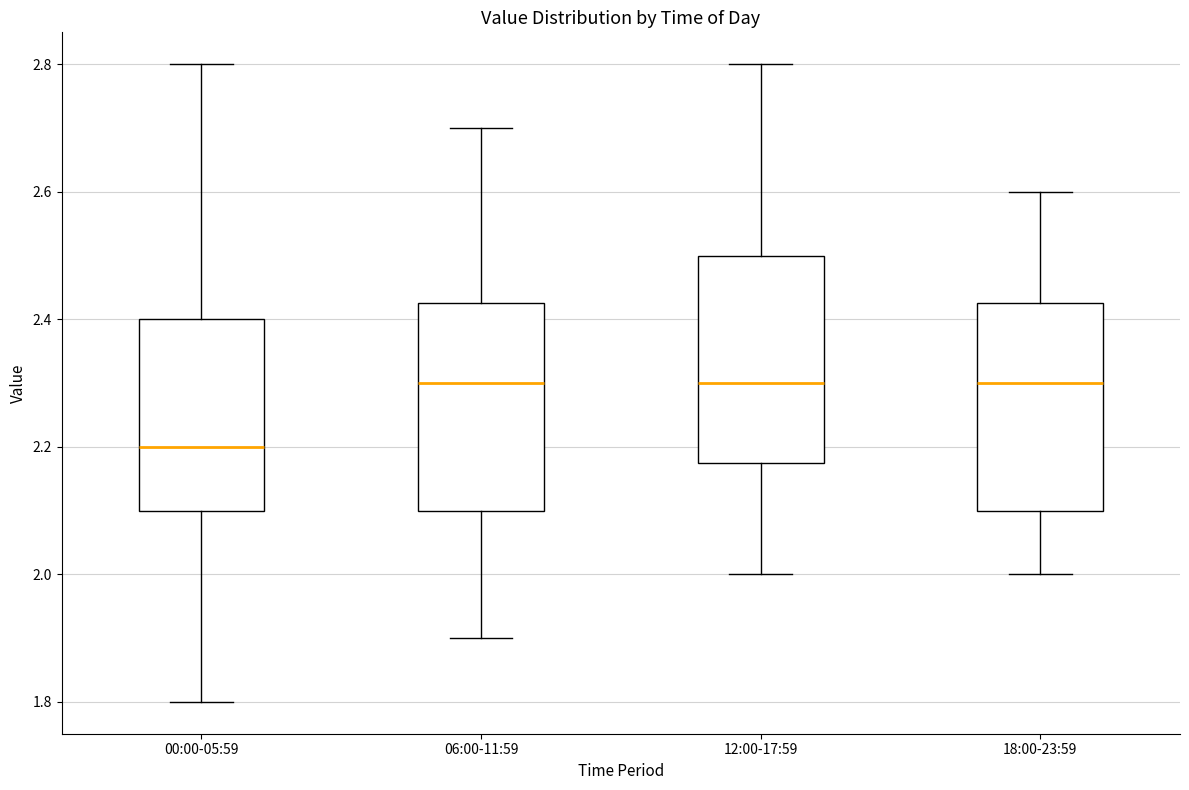

Reading left to right, read every box against the y-axis: the position of its median line, the range the box covers, and the ends of its whiskers. The values are not printed on the chart, so give them approximately, as read against the axis.

00:00-05:59: median 2.20, box 2.10 to 2.40, whiskers 1.80 to 2.80
06:00-11:59: median 2.30, box 2.10 to 2.42, whiskers 1.90 to 2.70
12:00-17:59: median 2.30, box 2.18 to 2.50, whiskers 2.00 to 2.80
18:00-23:59: median 2.30, box 2.10 to 2.42, whiskers 2.00 to 2.60